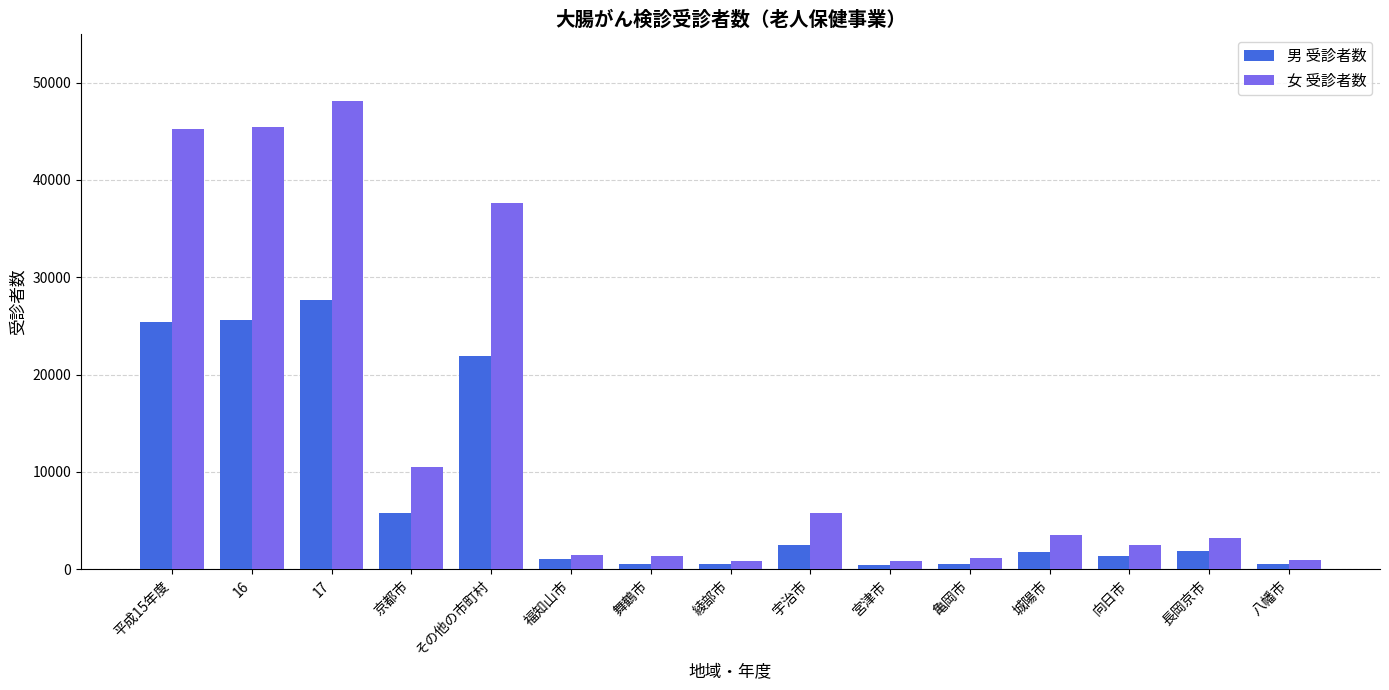

What is the greatest value displayed?

48107